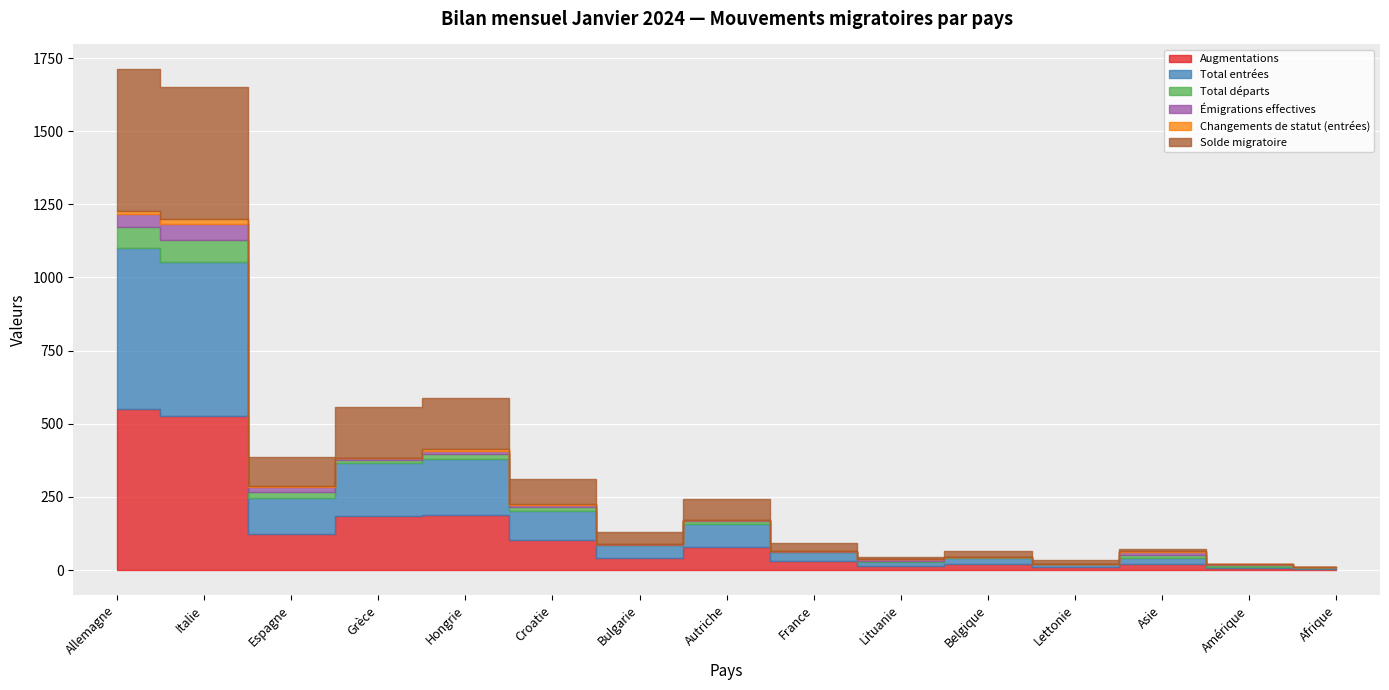

At which label does Solde migratoire reach its minimum?

Afrique